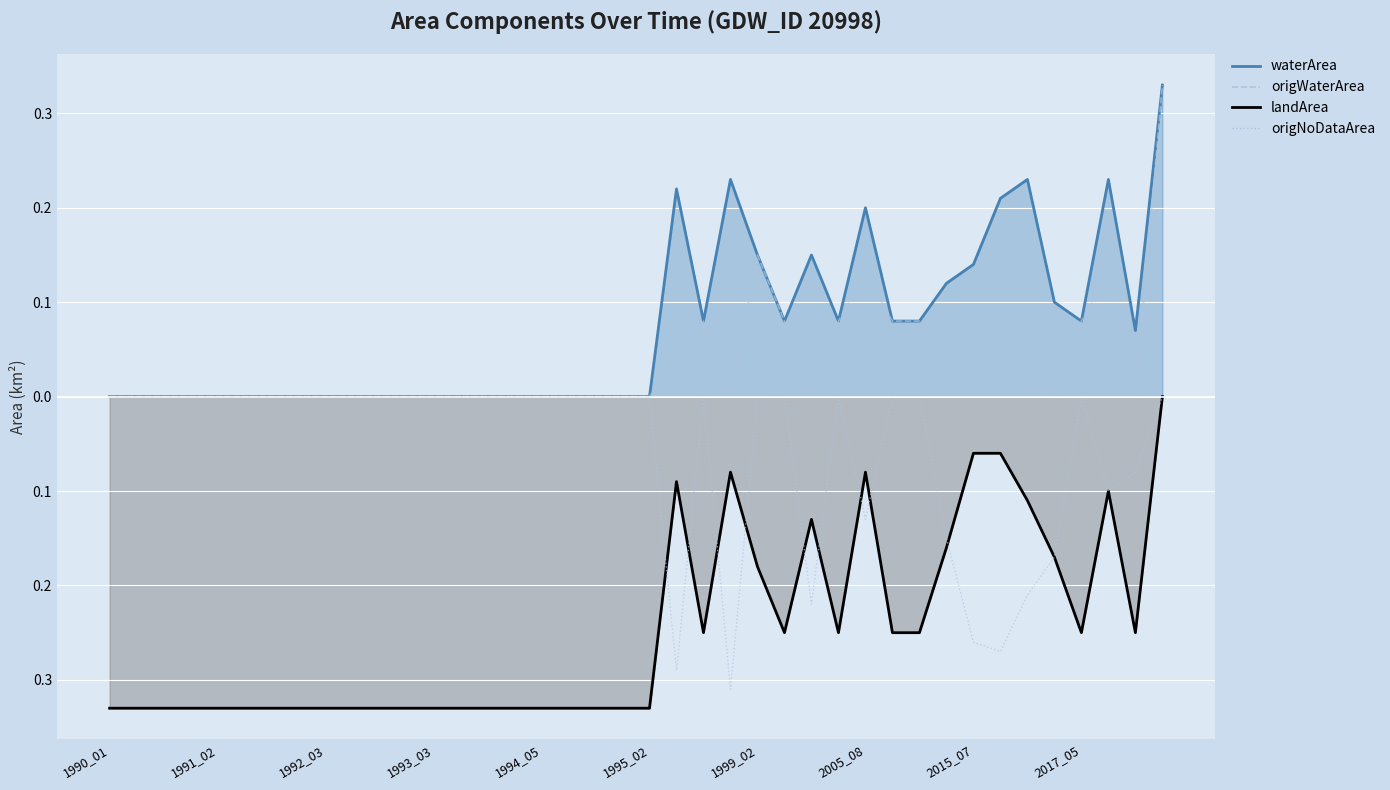

The value of landArea line at 2017_05 is -0.2. True or false?

True